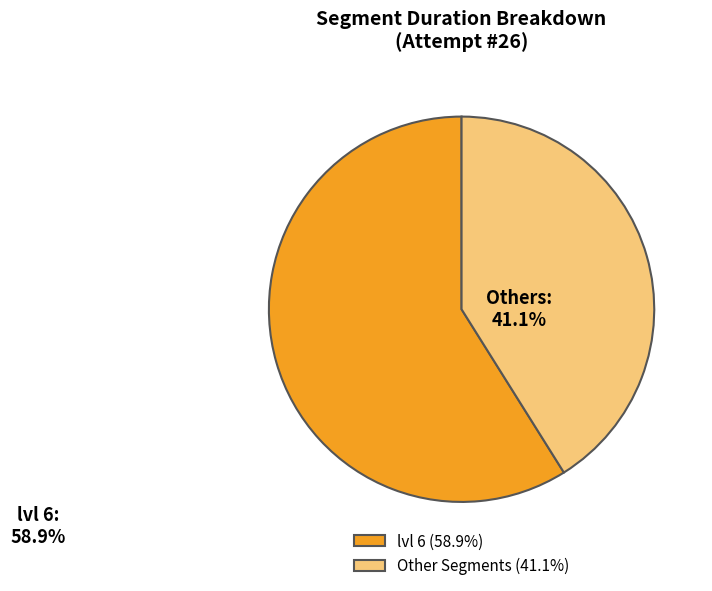

Combined, do lvl 6 (58.9%) and Other Segments (41.1%) account for over 50%?

Yes